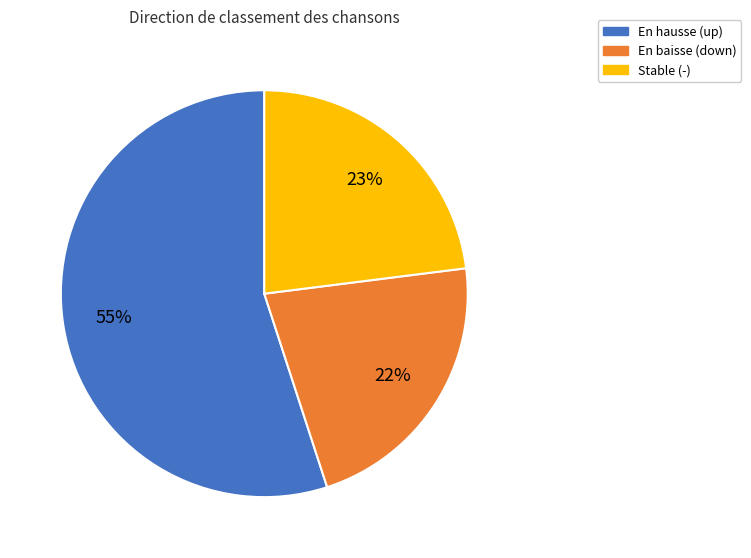

Does any single category account for the majority?

Yes